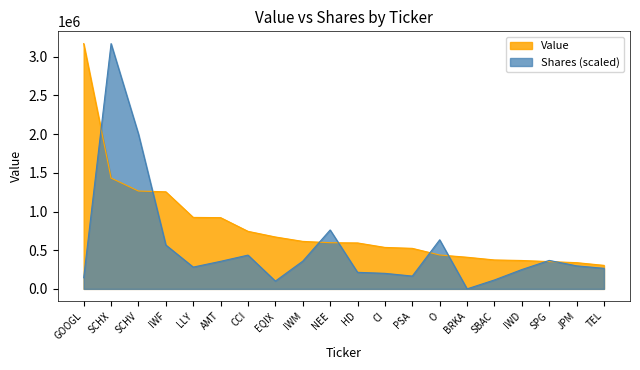

What is the difference between the maximum and minimum values in the Shares or principal amount series?

3170901.2